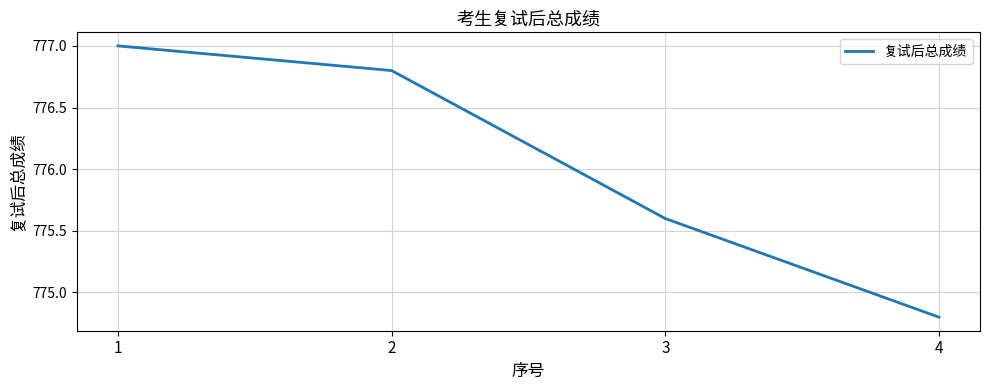

How many lines are shown in the chart?

1